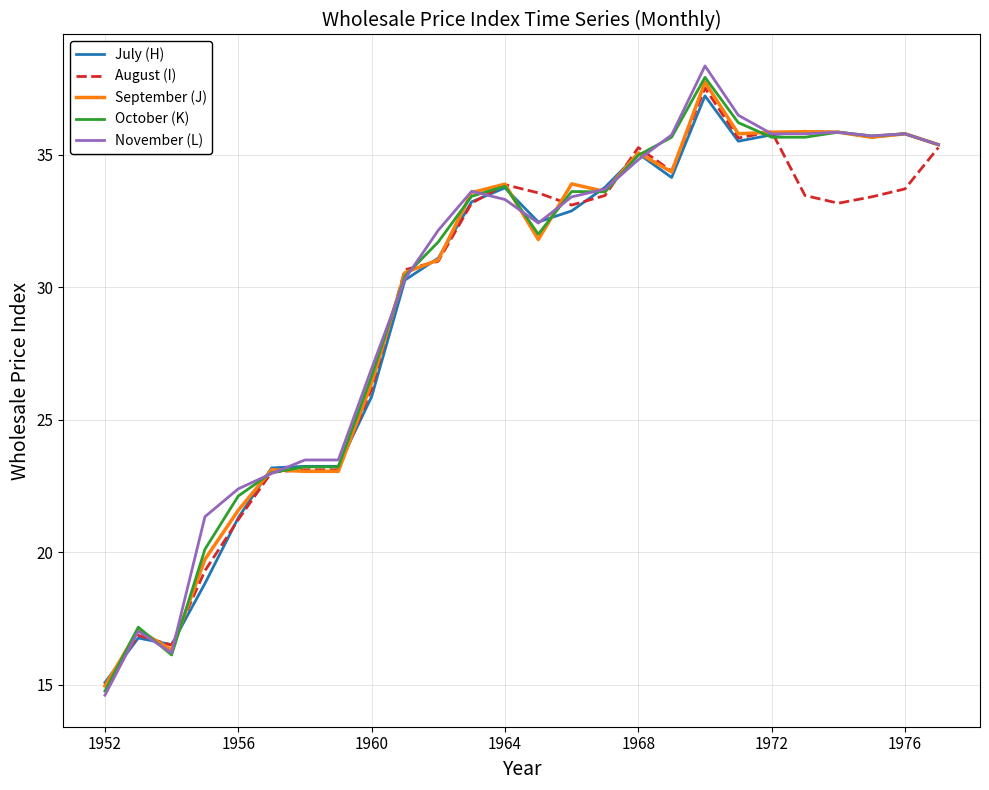

Which series has the widest spread of values?

November (L)